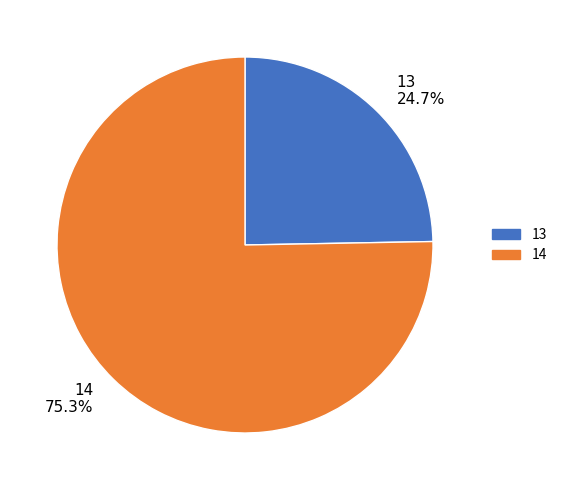

How many slices are in this pie chart?

2